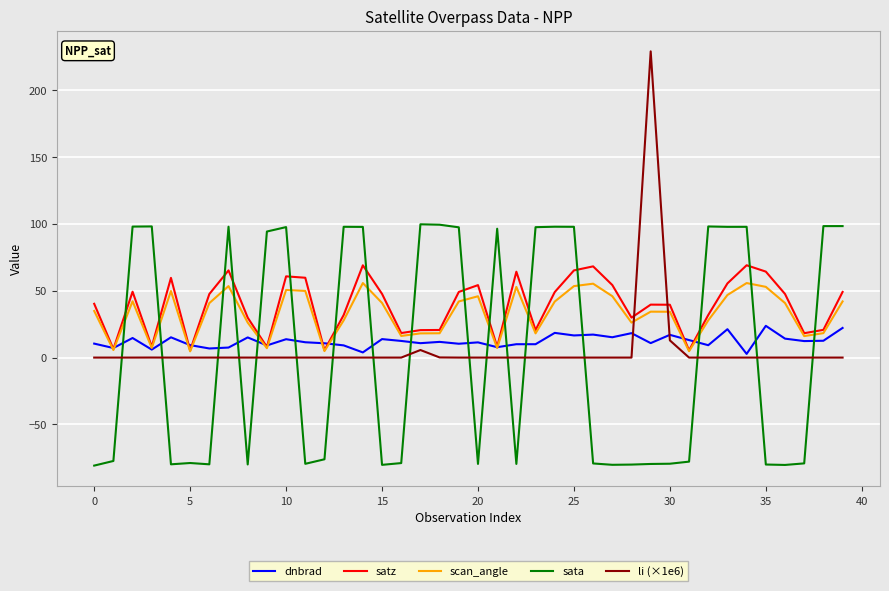

What is the maximum value shown in the chart?

228.9